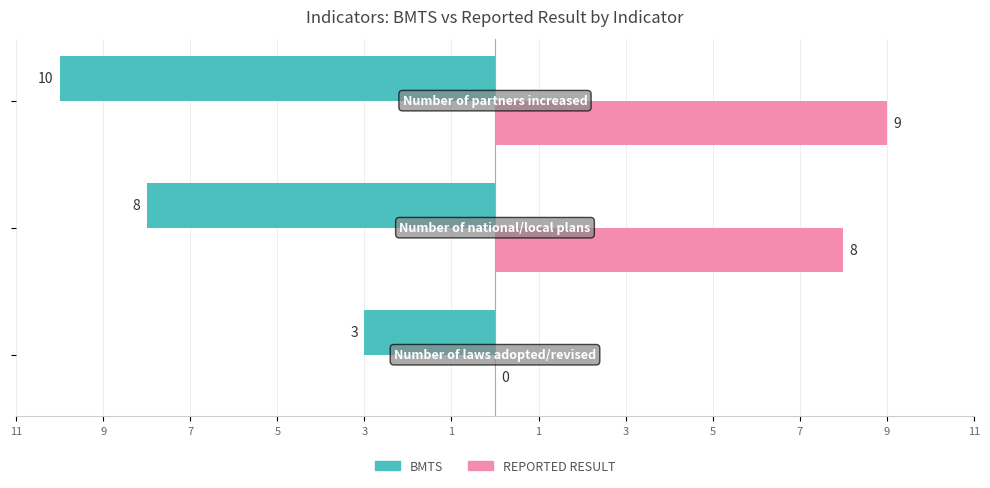

What are all the series names shown in the legend?

BMTS, REPORTED RESULT